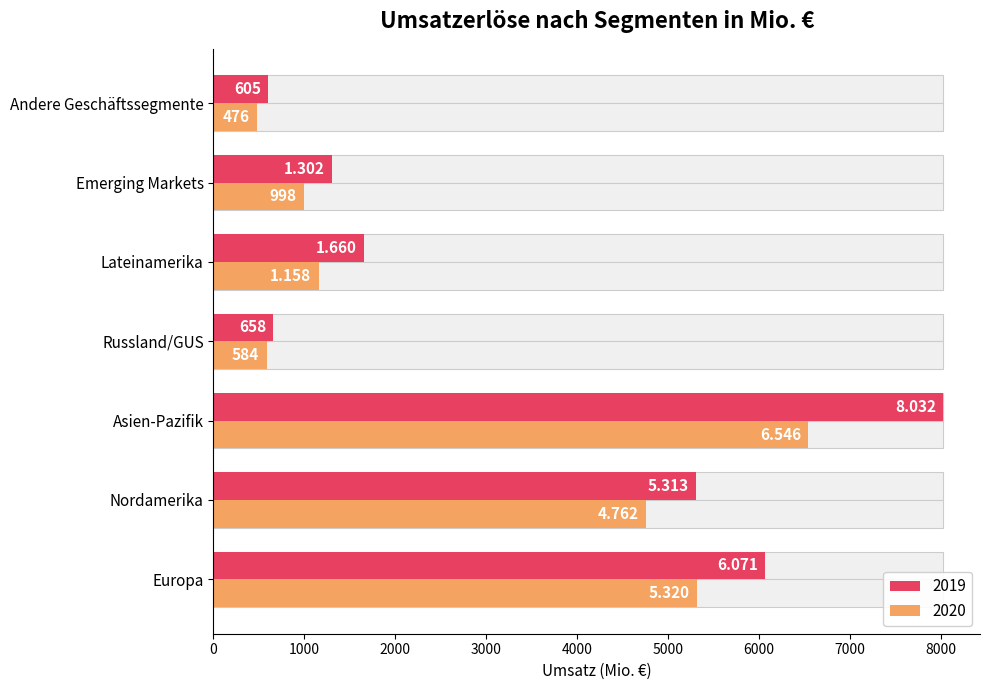

What is the spread (max minus min) of values at Andere Geschäftssegmente?

129